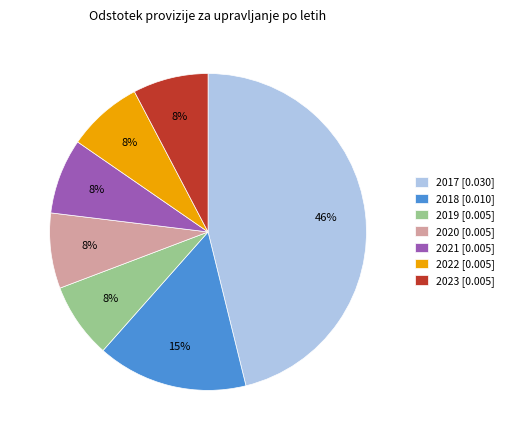

How many slices are in this pie chart?

7